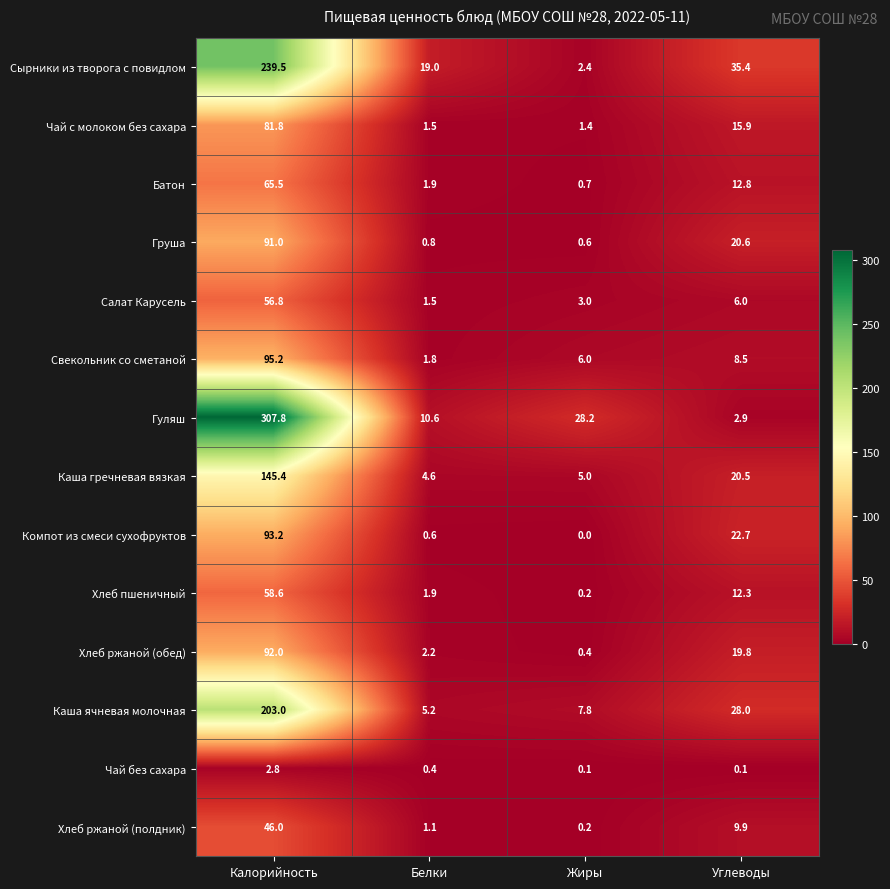

Which series has the widest spread of values?

Гуляш